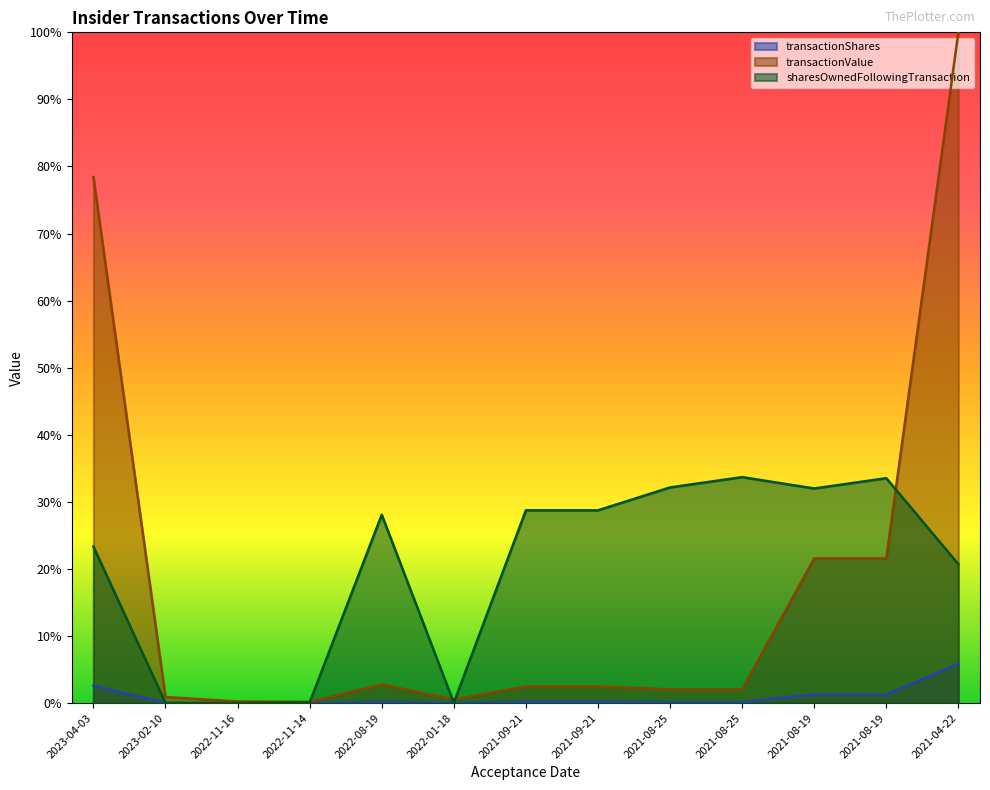

Between 2021-08-25 and 2021-08-25, which series saw the biggest shift?

sharesOwnedFollowingTransaction